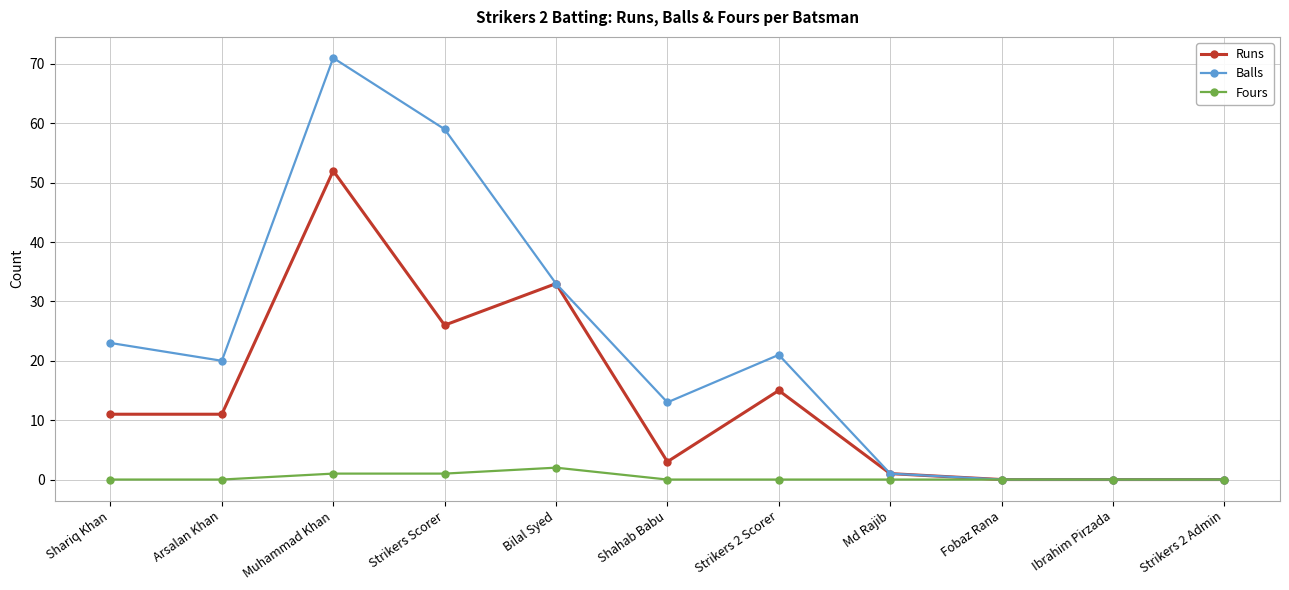

What are all the series names shown in the legend?

Runs, Balls, Fours